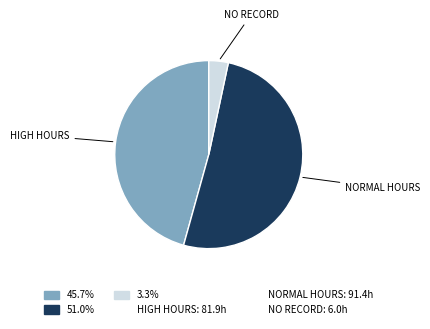

Is there a majority slice in this chart?

Yes